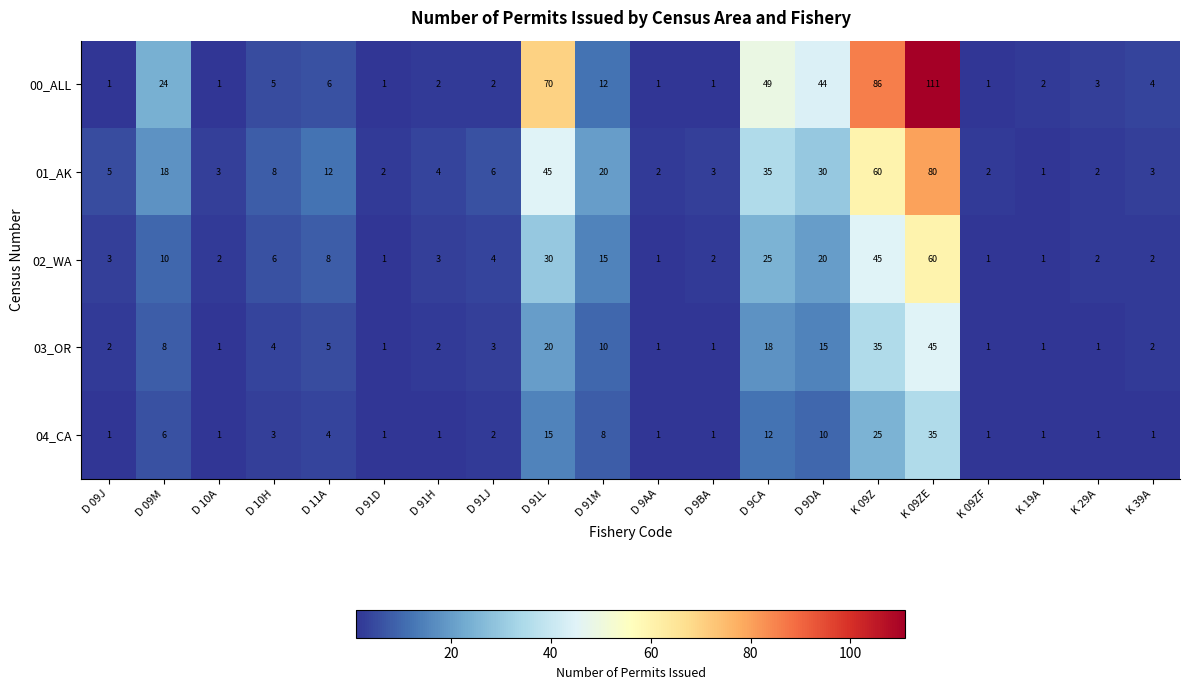

How many categories are shown in the chart?

20